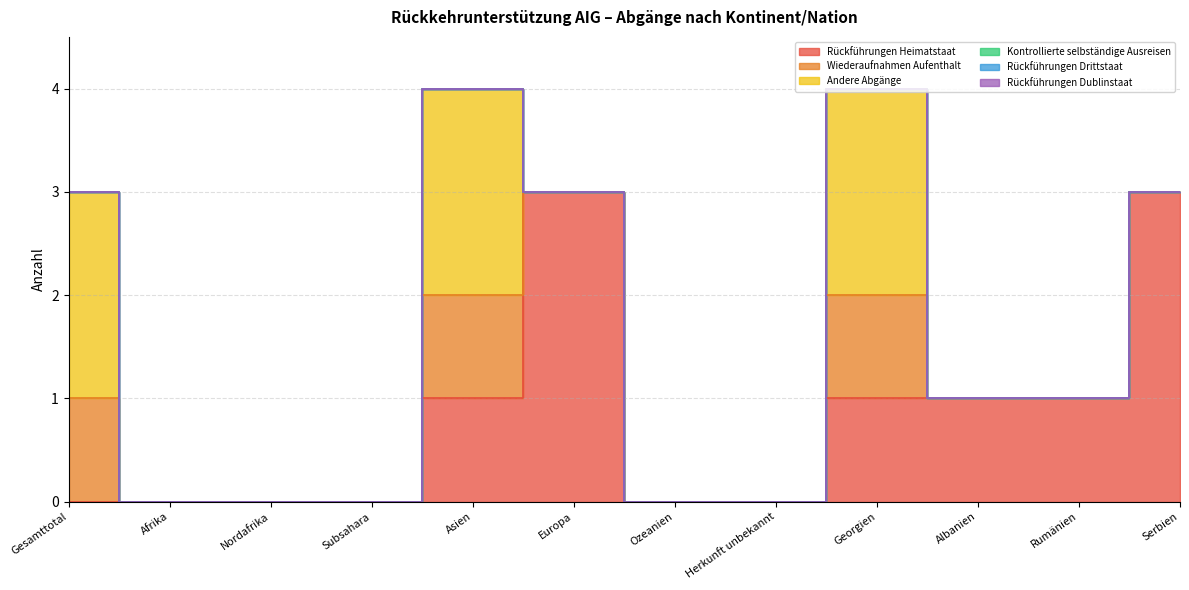

At which label is Rückführungen Heimatstaat closest to 1?

Asien